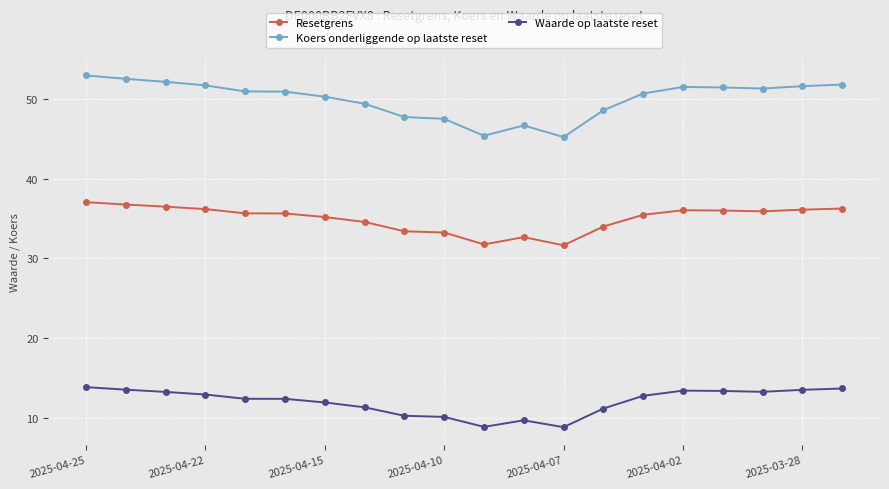

What is the average value of the Resetgrens series?

35.0